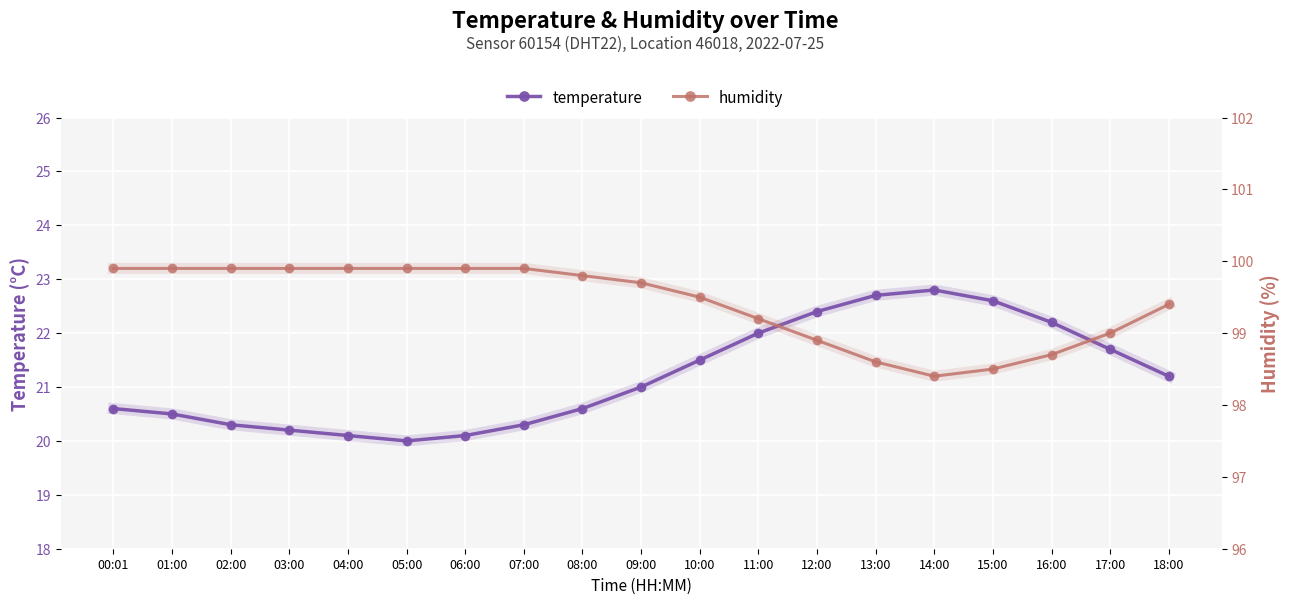

The humidity series shows 136.9 at 09:00. True or false?

False